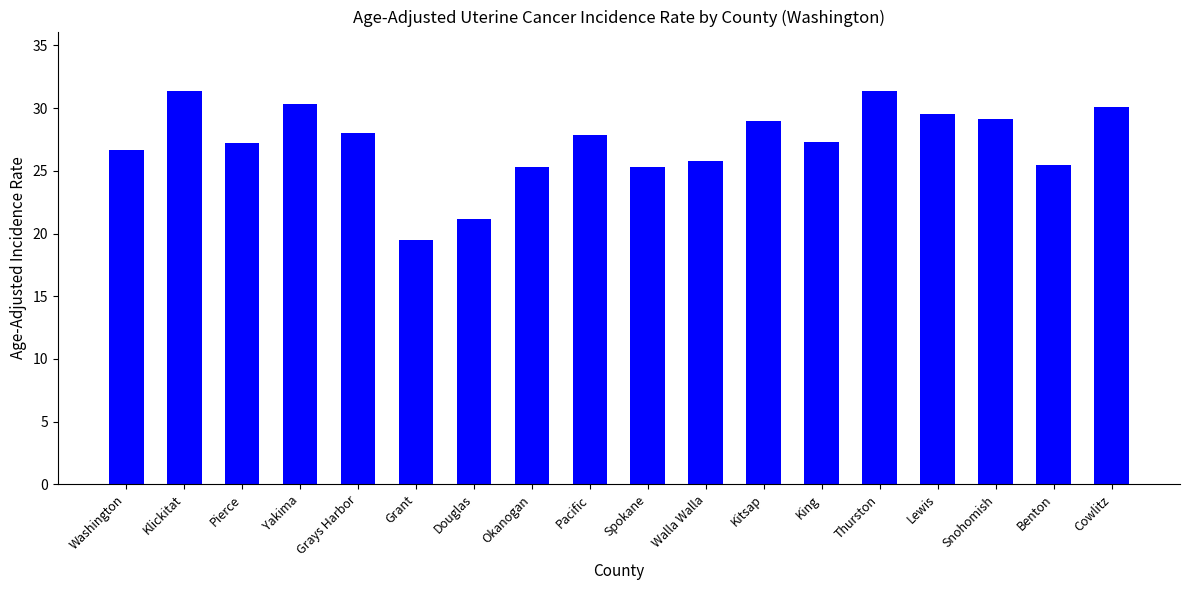

What position from the right is Walla Walla?

8